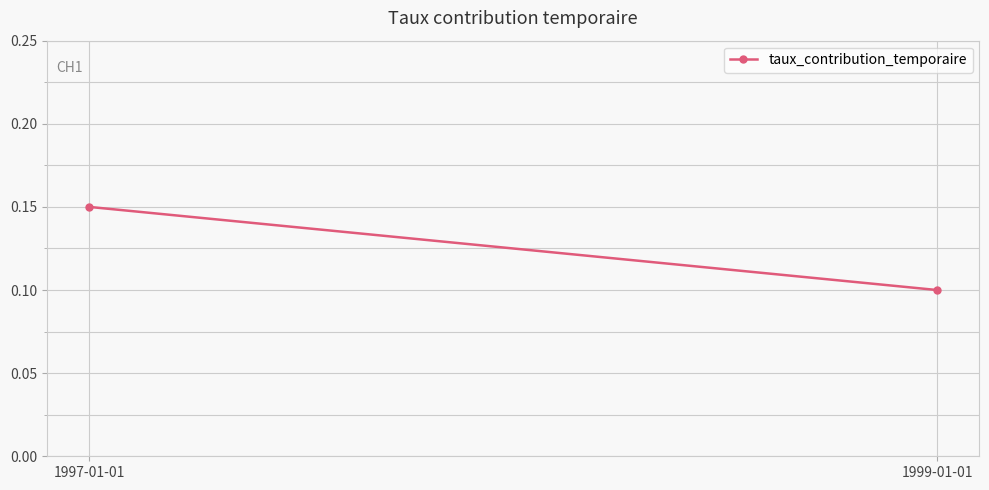

Rank the categories by value from highest to lowest.

1997-01-01, 1999-01-01